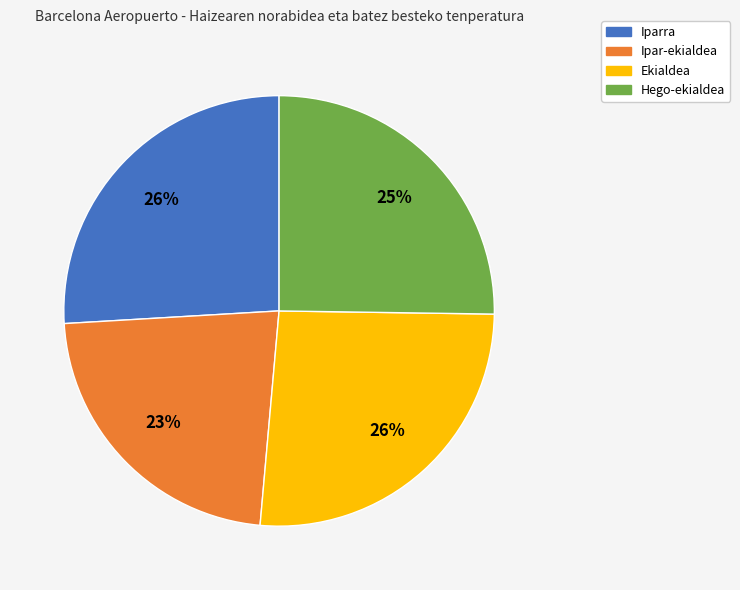

To the nearest percent, what is the average slice percentage?

25%